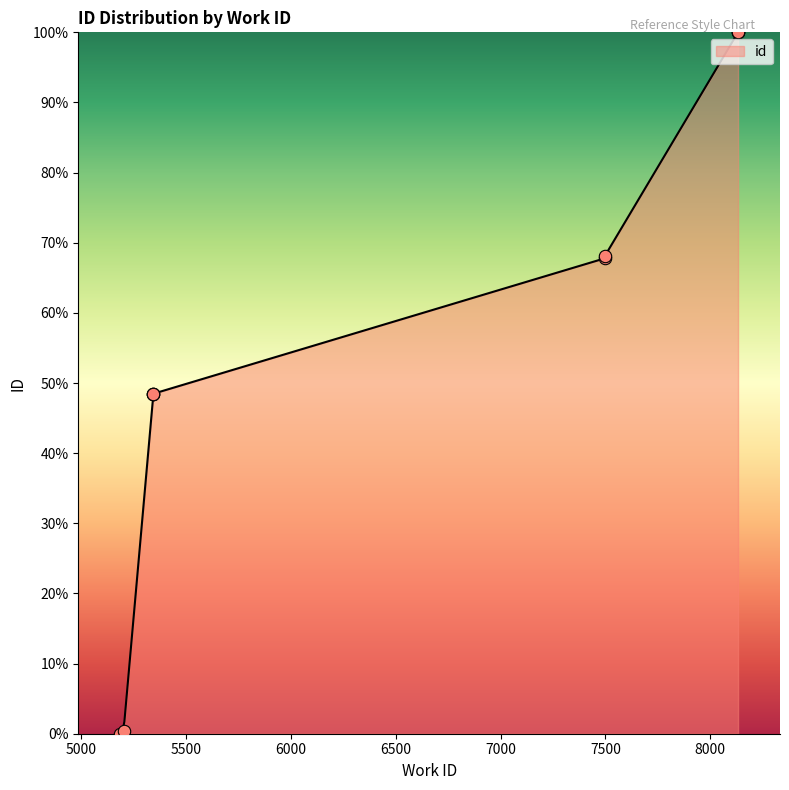

Between 5345 and 8132, which is larger?

8132